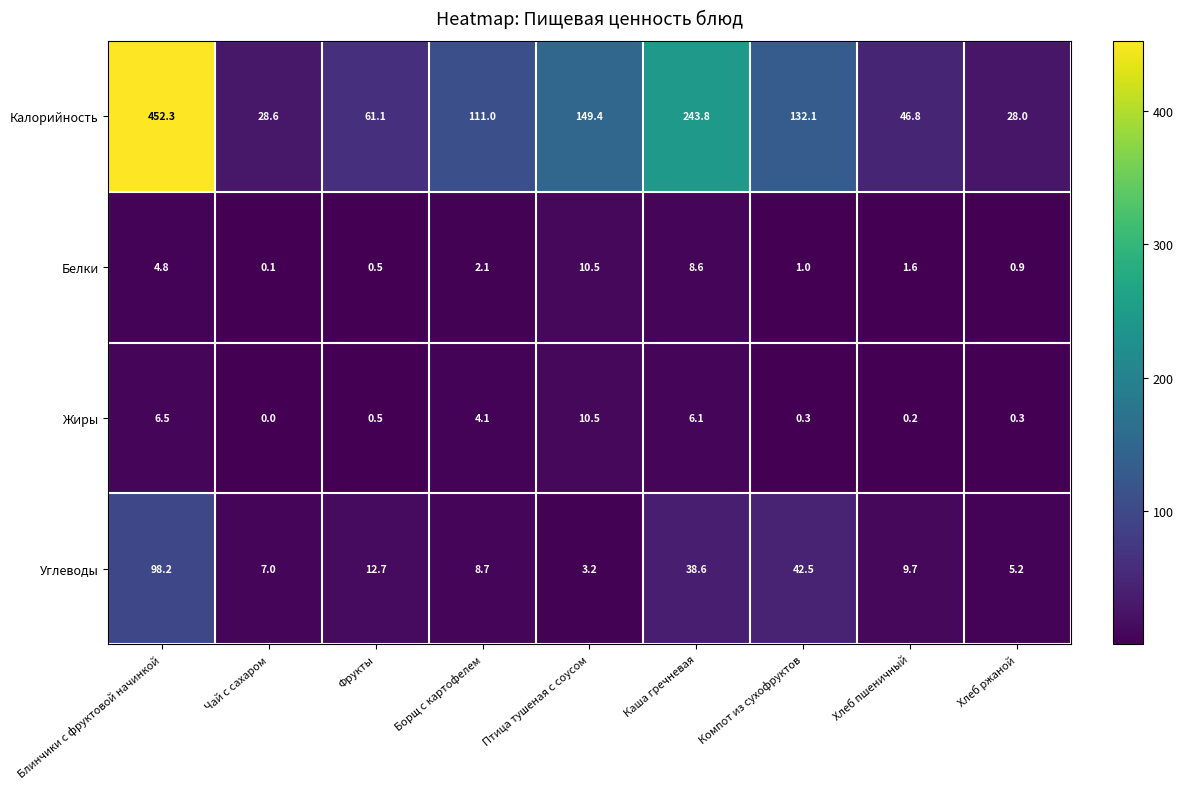

Which label corresponds to the largest value in the chart?

Блинчики с фруктовой начинкой